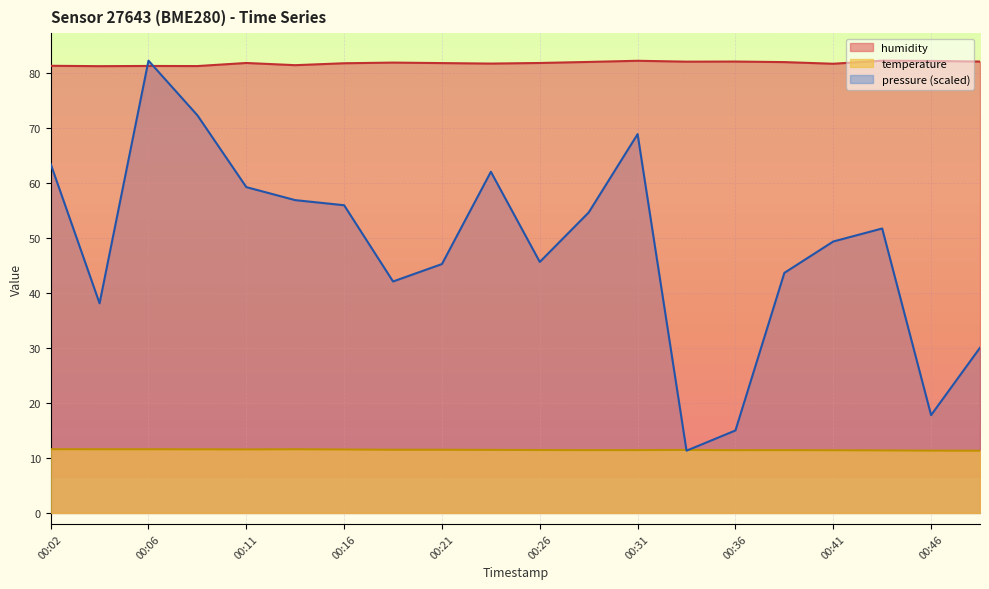

At which category is the sum across all series the highest?

00:06